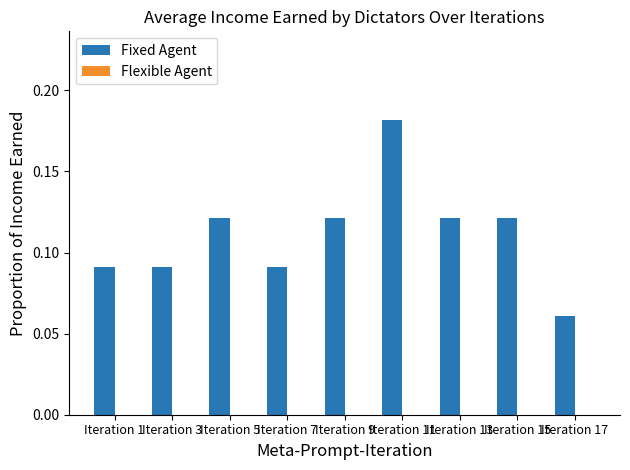

Where is the data nearest to the value 0?

Iteration 17